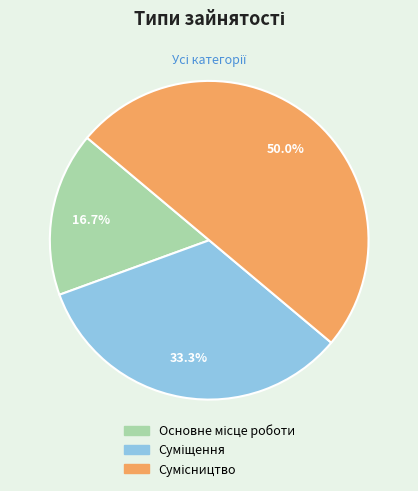

Combined, what portion of the pie is Суміщення and Основне місце роботи?

50.0%